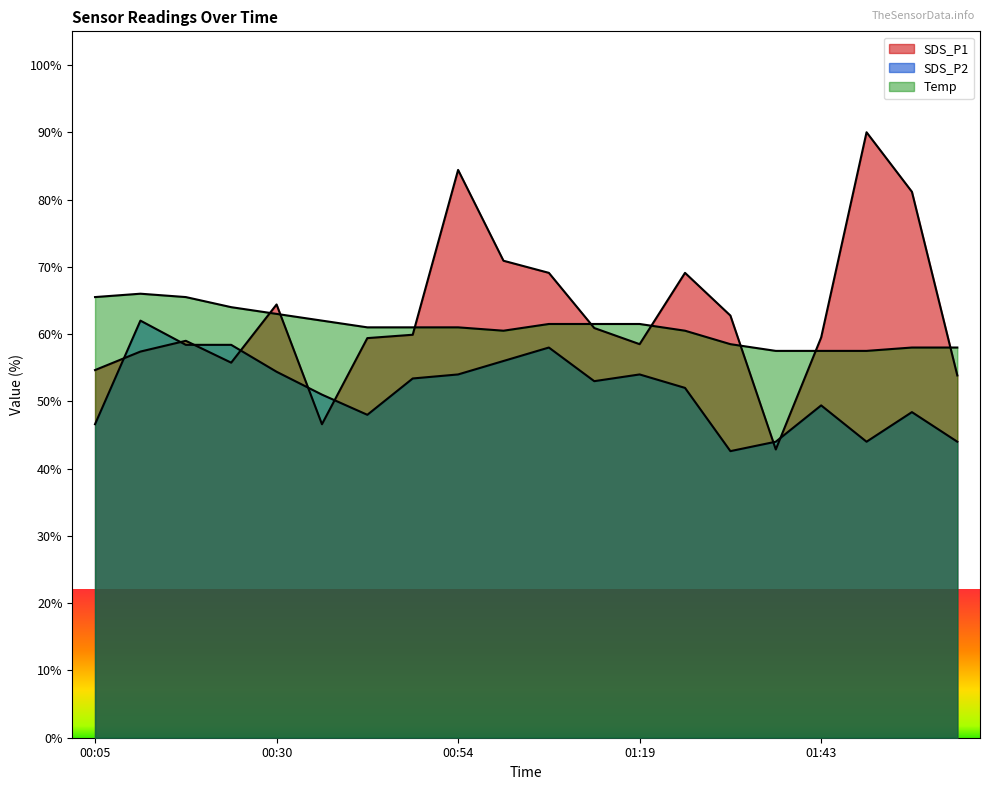

At which category does SDS_P1 reach its first local valley?

00:23